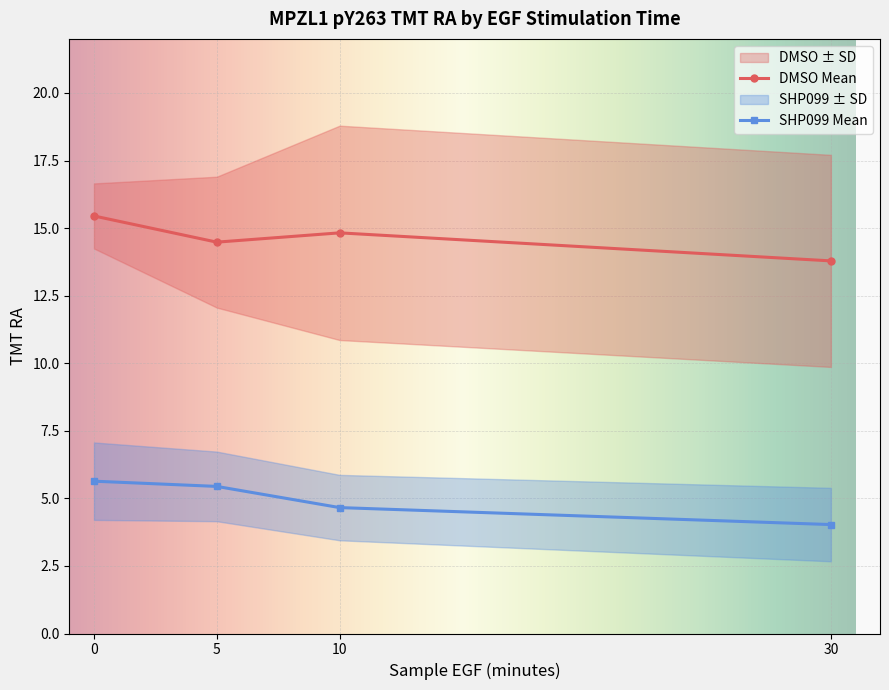

Reading left to right, list all the values displayed in this chart.

DMSO Mean: 15.4	14.5	14.8	13.8
DMSO Mean-SD: 14.2	12.1	10.9	9.9
DMSO Mean+SD: 16.7	16.9	18.8	17.7
SHP099 Mean: 5.6	5.4	4.7	4.0
SHP099 Mean-SD: 4.2	4.2	3.4	2.7
SHP099 Mean+SD: 7.1	6.7	5.9	5.4